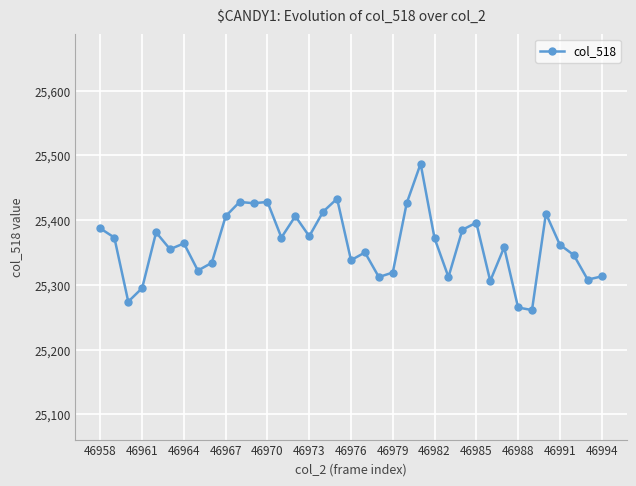

Count the number of data series in this chart.

1